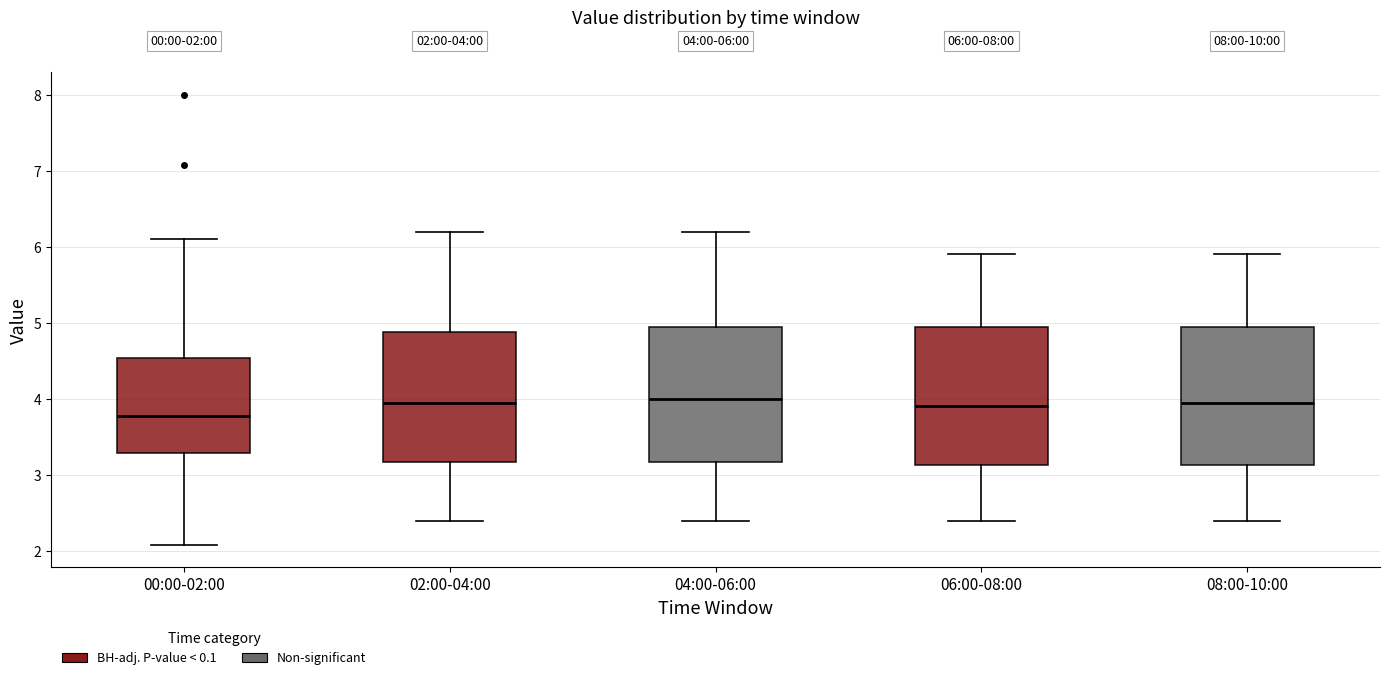

Which box's median line is the lowest?

00:00-02:00